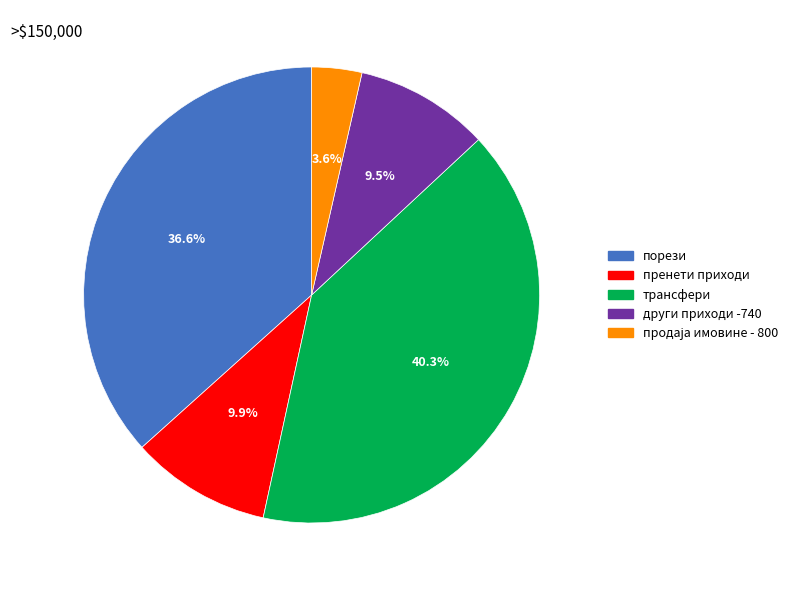

To the nearest percent, what is the difference between the largest and smallest slice percentages?

37%